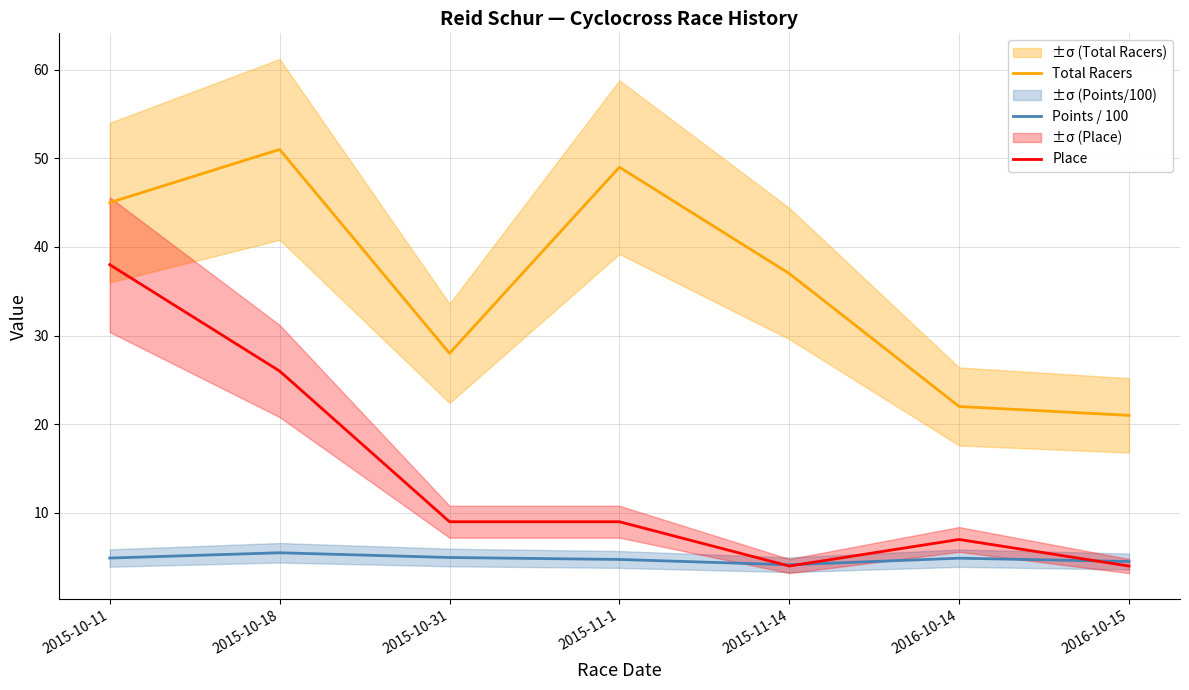

What is the difference between the Place values at 2015-10-11 and 2015-10-18?

12.0